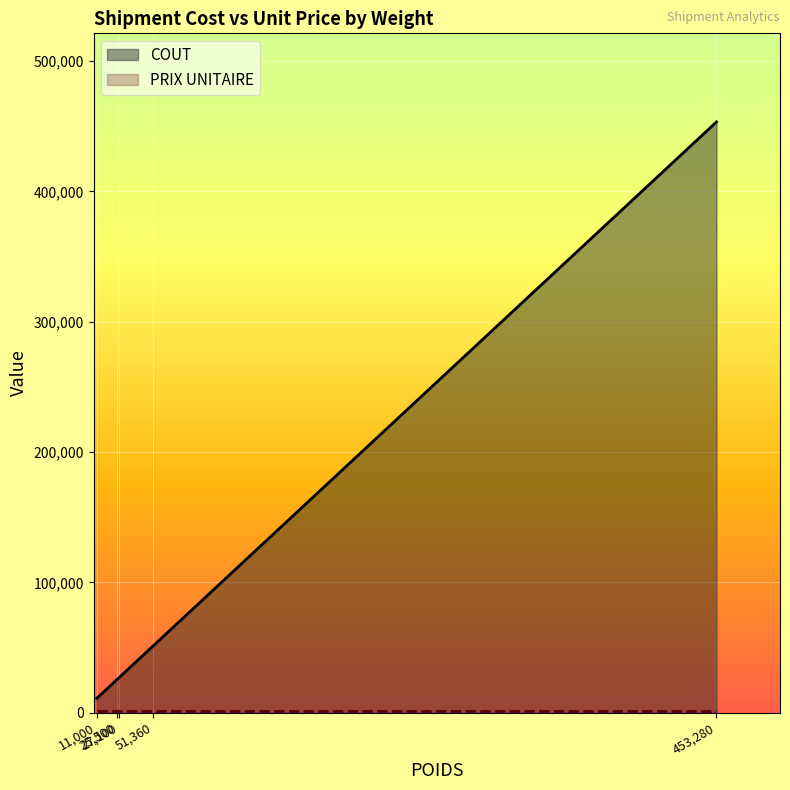

True or false: PRIX UNITAIRE has more than 1 points higher than both neighbors.

False